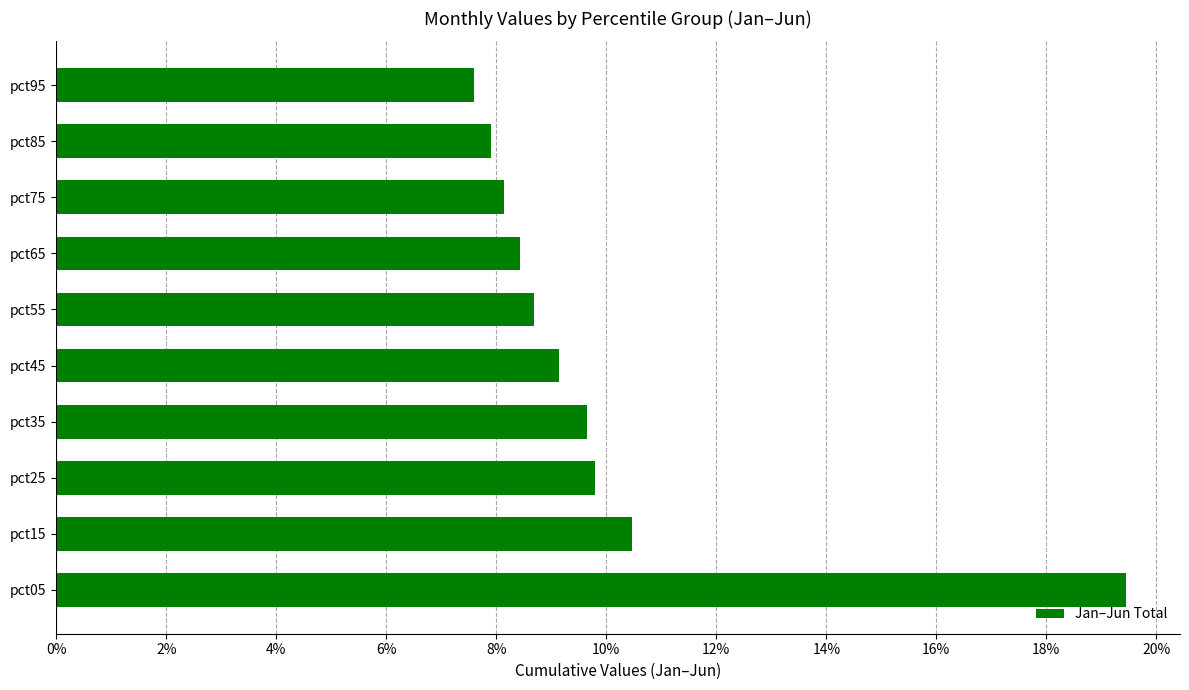

What is the difference between the second highest and second lowest values?

2.5